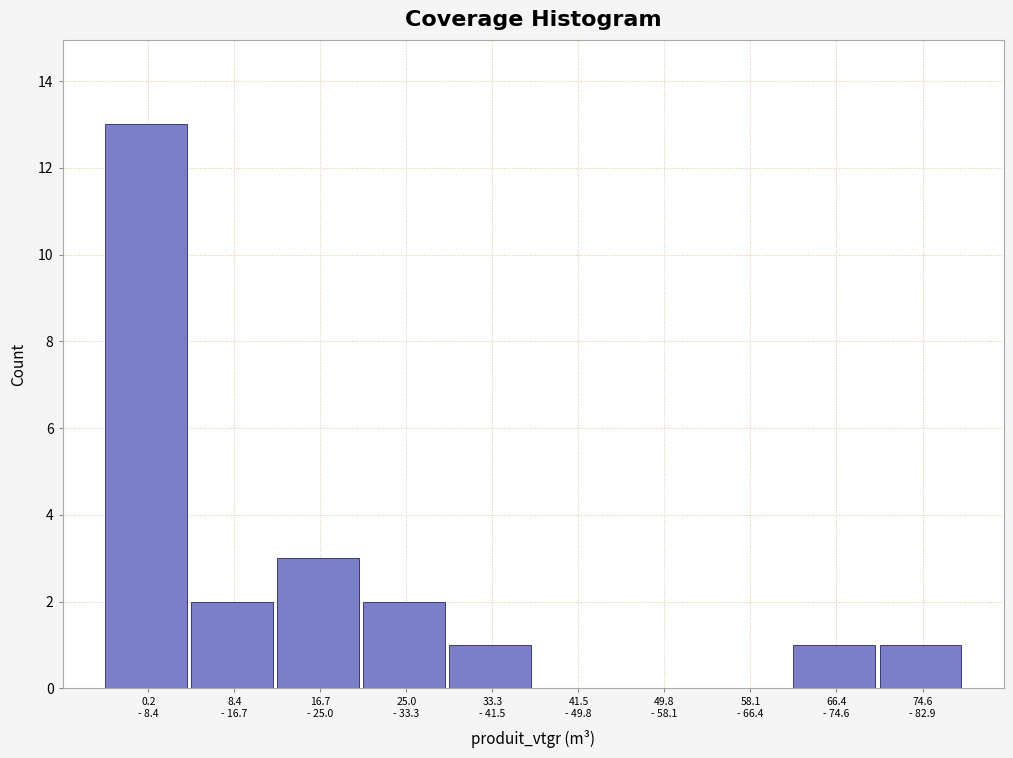

What is the sum of all values?

23